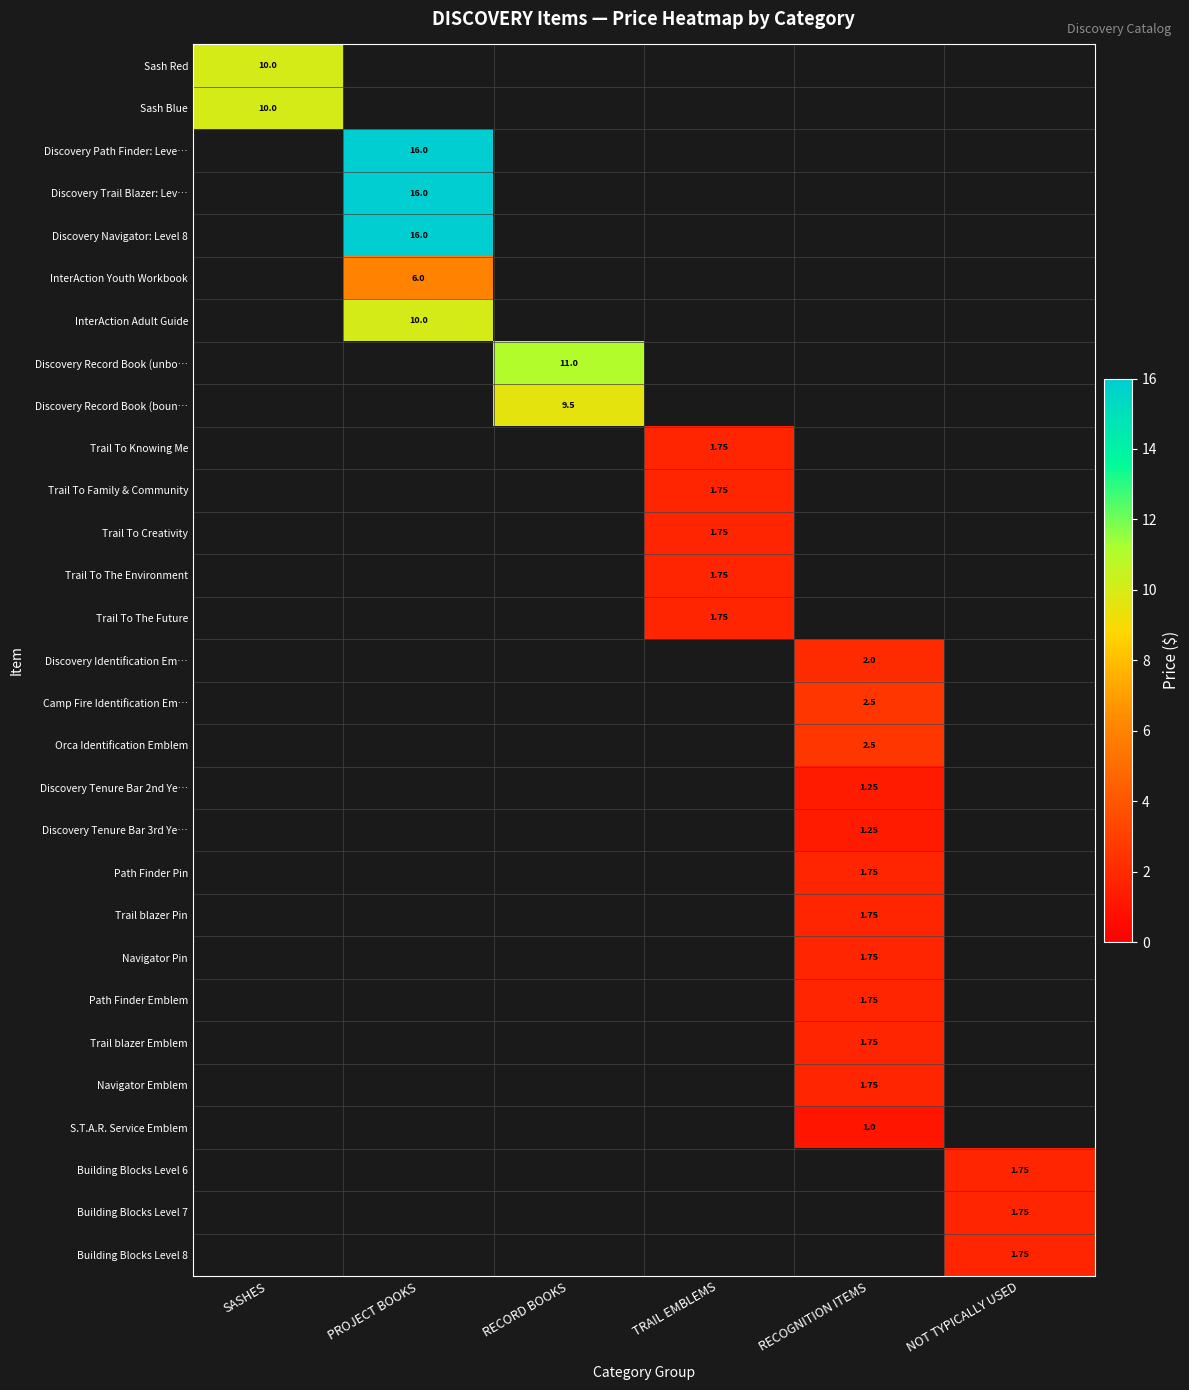

Which series has the largest range (max minus min)?

Sash Red